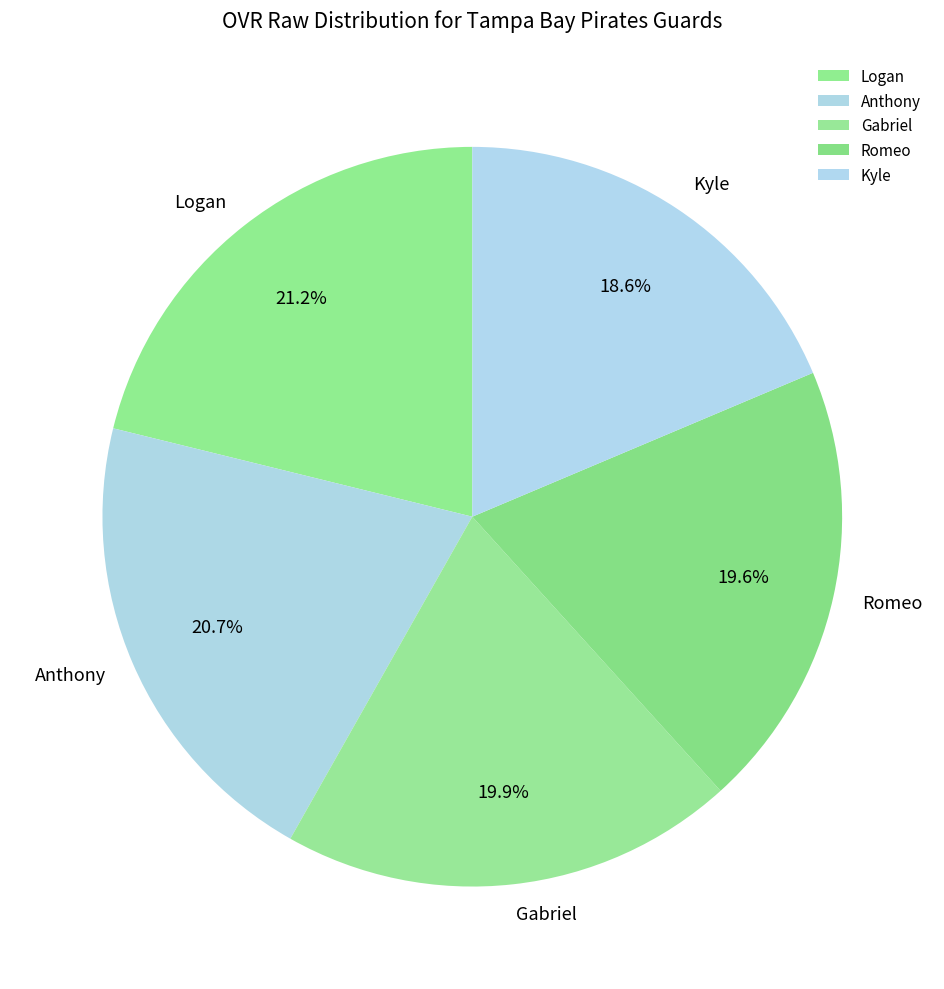

To the nearest percent, what is the difference between the Romeo and Anthony slice percentages?

1%